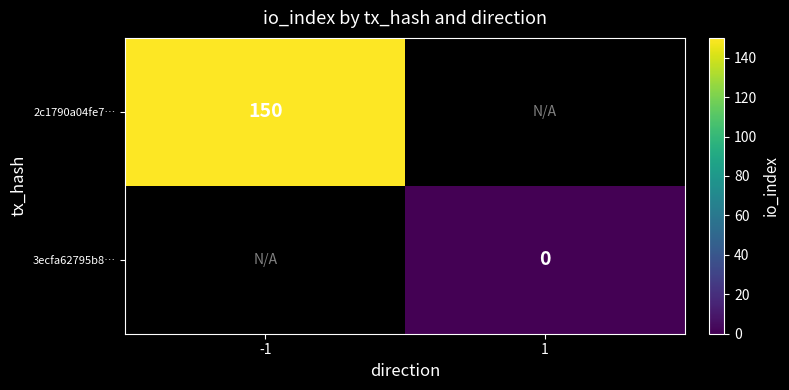

The value of 2c1790a04fe7… at -1 is 150. True or false?

True